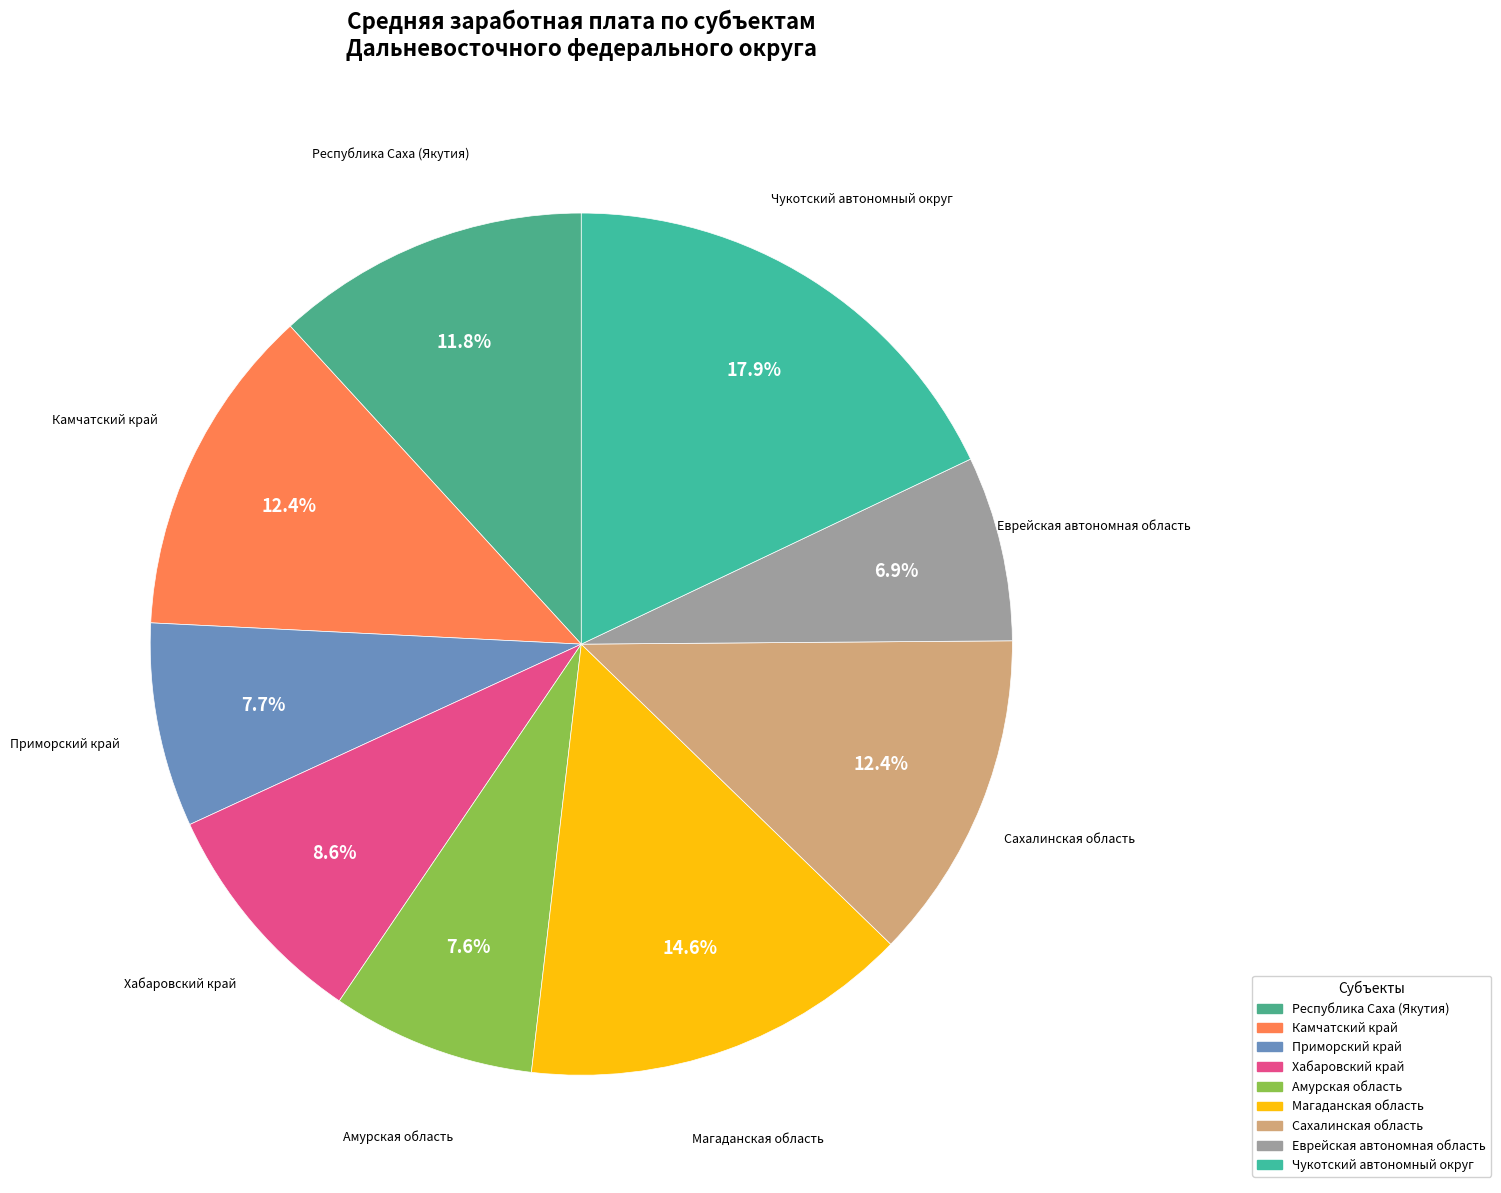

What is the total percentage of Республика Саха (Якутия) and Чукотский автономный округ?

29.7%